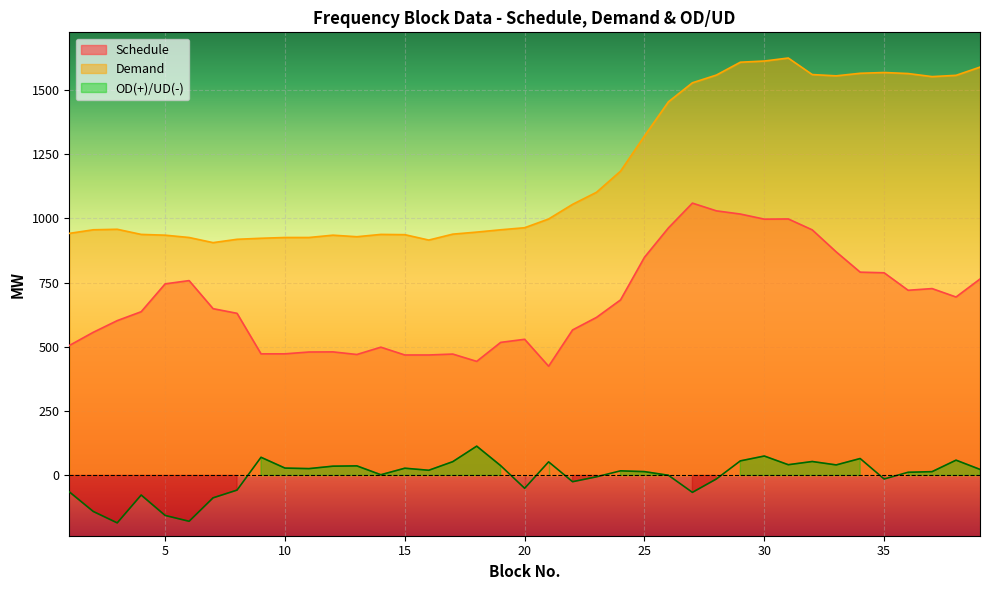

True or false: Demand and OD/UD intersect in this chart.

False